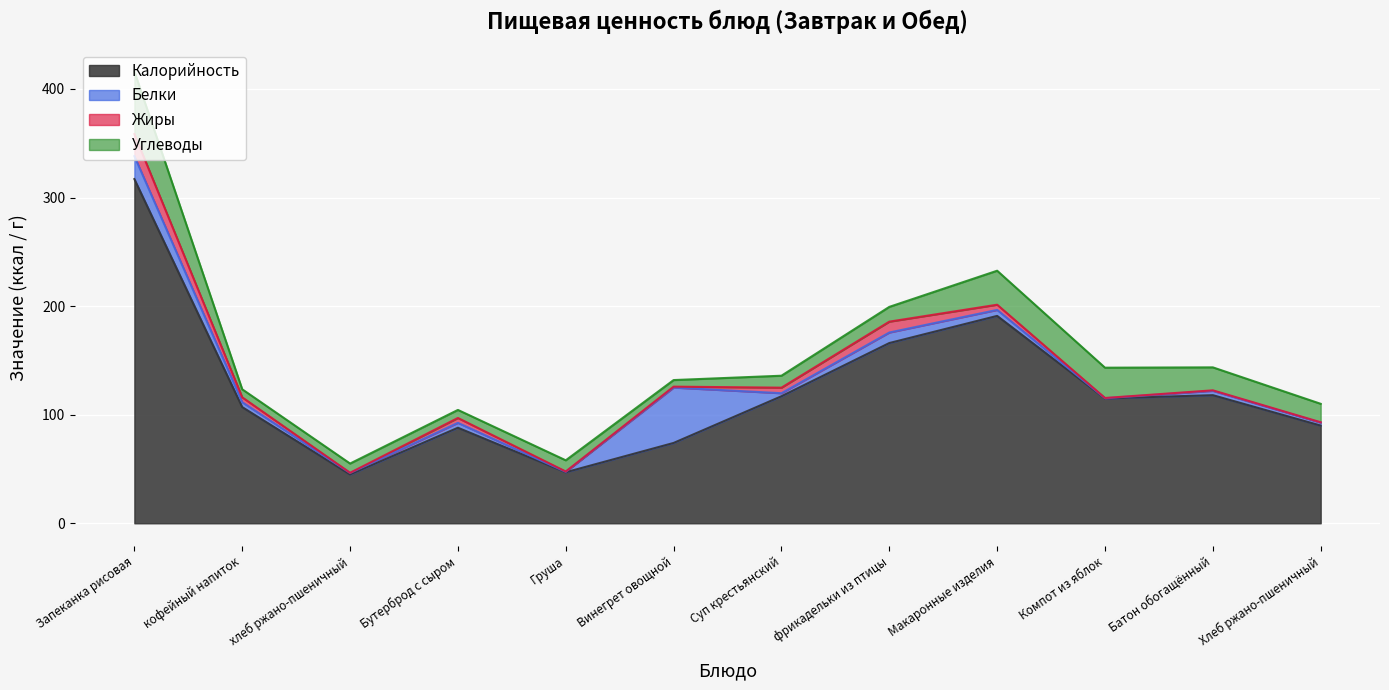

List the labels in order of Углеводы value, smallest first.

Винегрет овощной, кофейный напиток, Бутерброд с сыром, хлеб ржано-пшеничный, Груша, Суп крестьянский, фрикадельки из птицы, Хлеб ржано-пшеничный, Батон обогащённый, Компот из яблок, Макаронные изделия, Запеканка рисовая